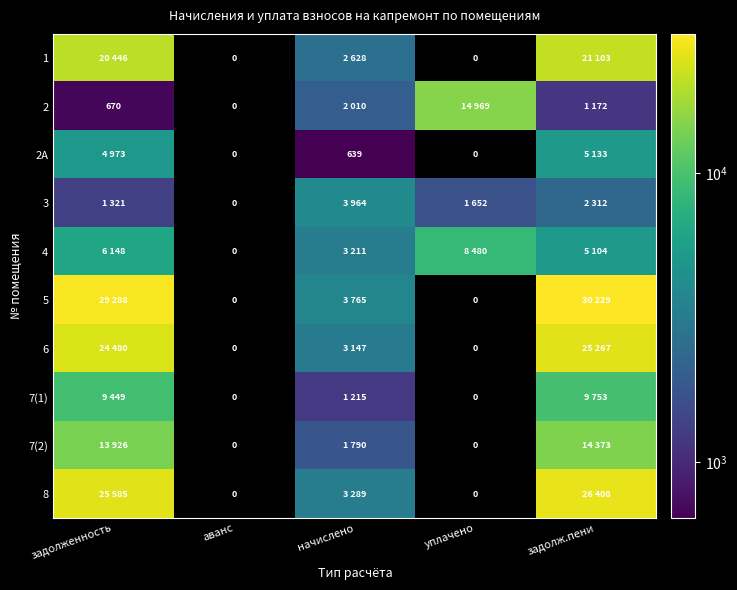

How many categories are shown in the chart?

5